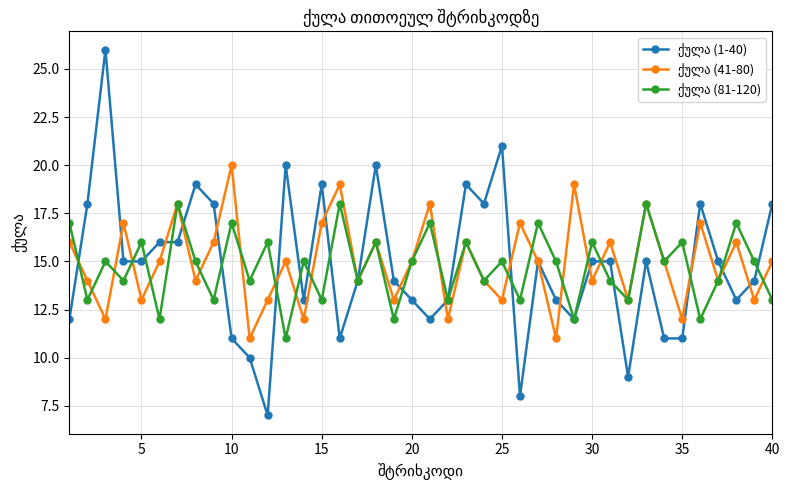

How many intersections are there between ქულა (1-40) and ქულა (81-120)?

17